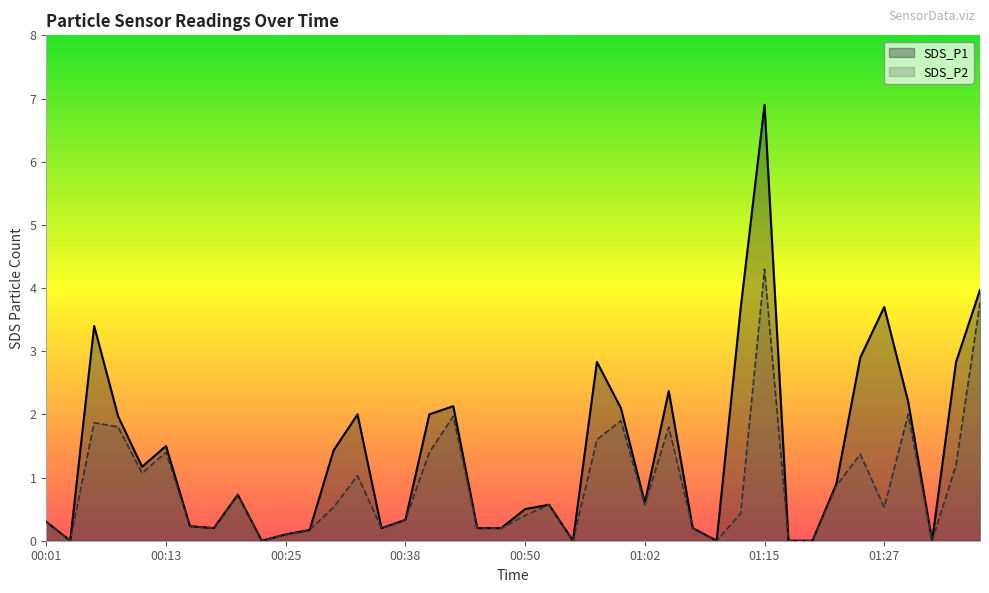

At which category does SDS_P2 reach its first local valley?

00:03